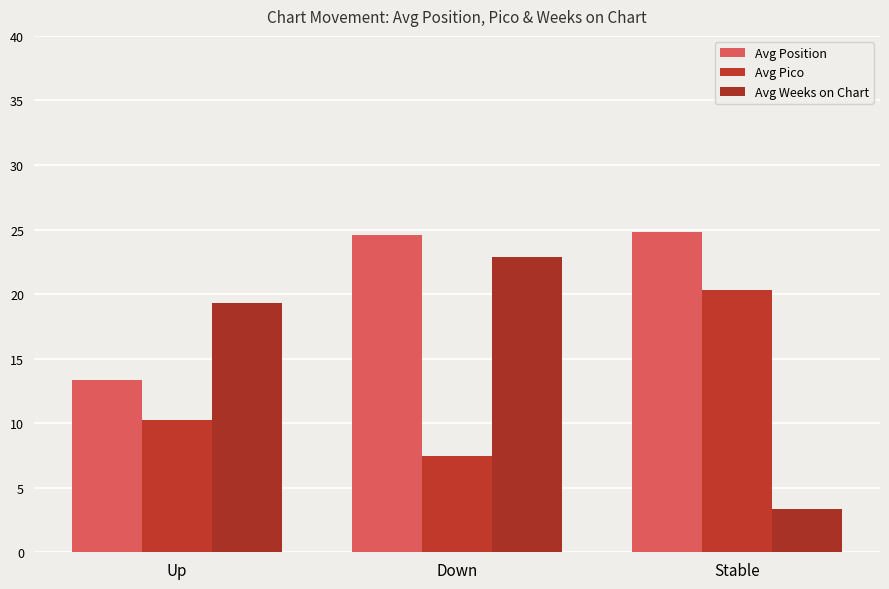

Which series has the largest range (max minus min)?

Avg Weeks on Chart